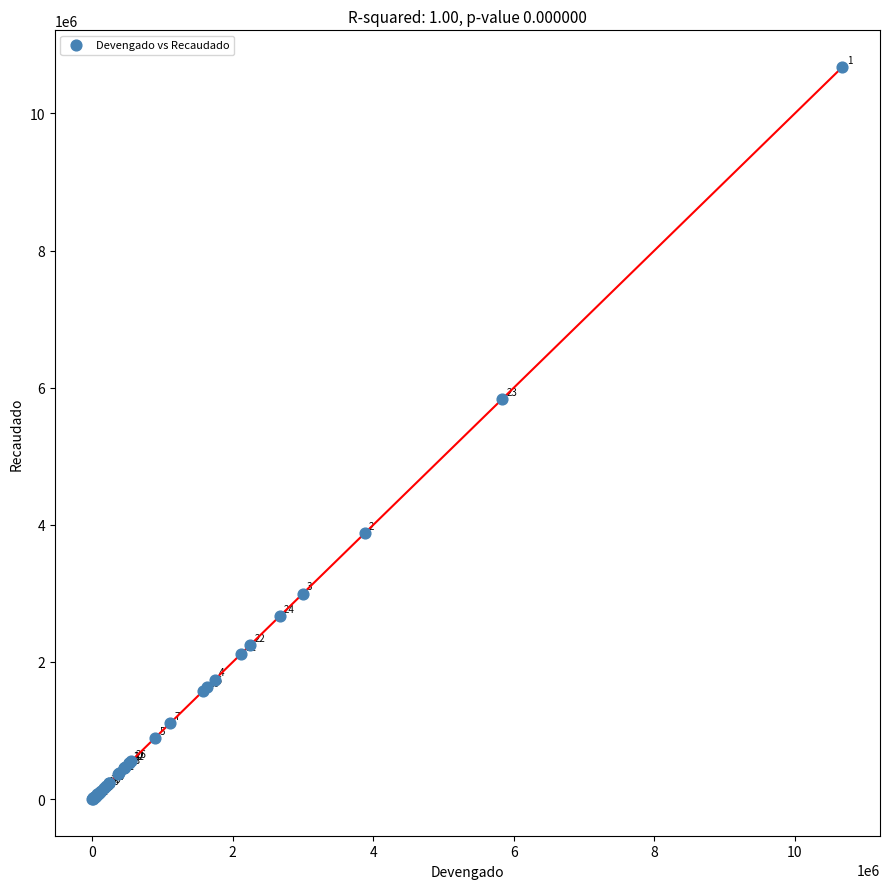

What Y value in the scatter plot is closest to 5339301?

5834464.2